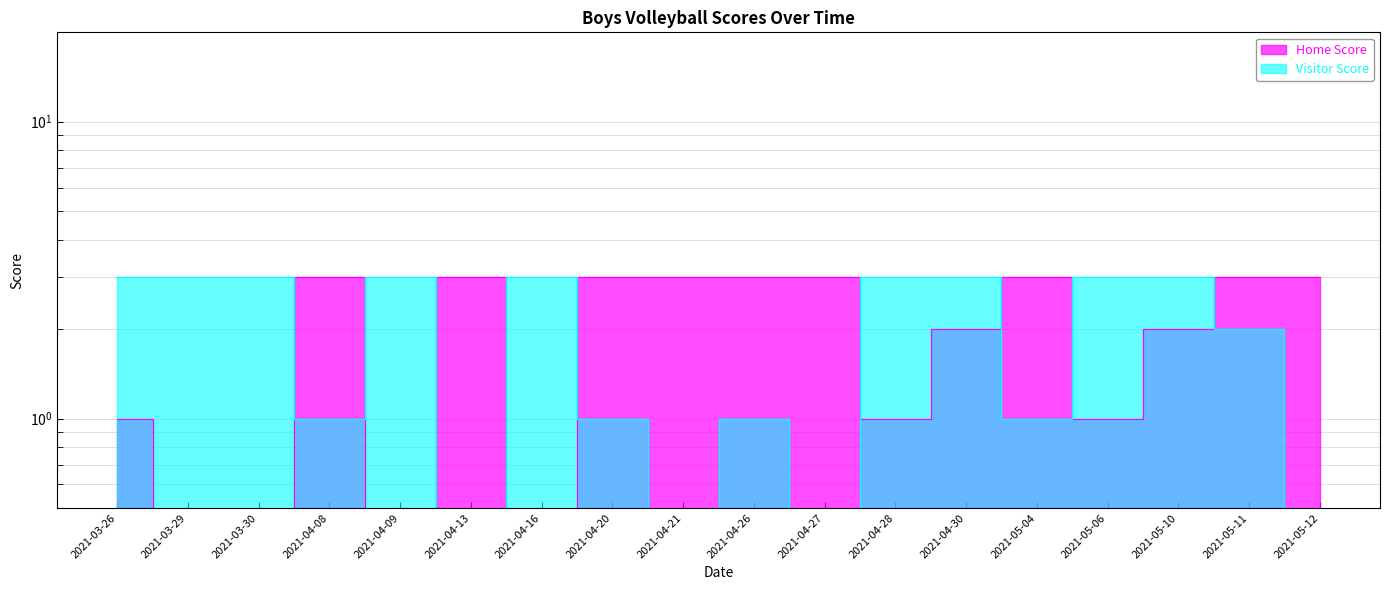

What is the average value of the Home Score series?

2